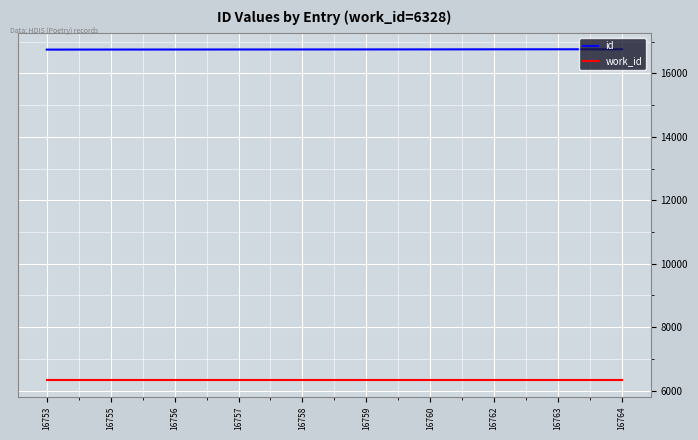

What is the smallest value displayed?

6328